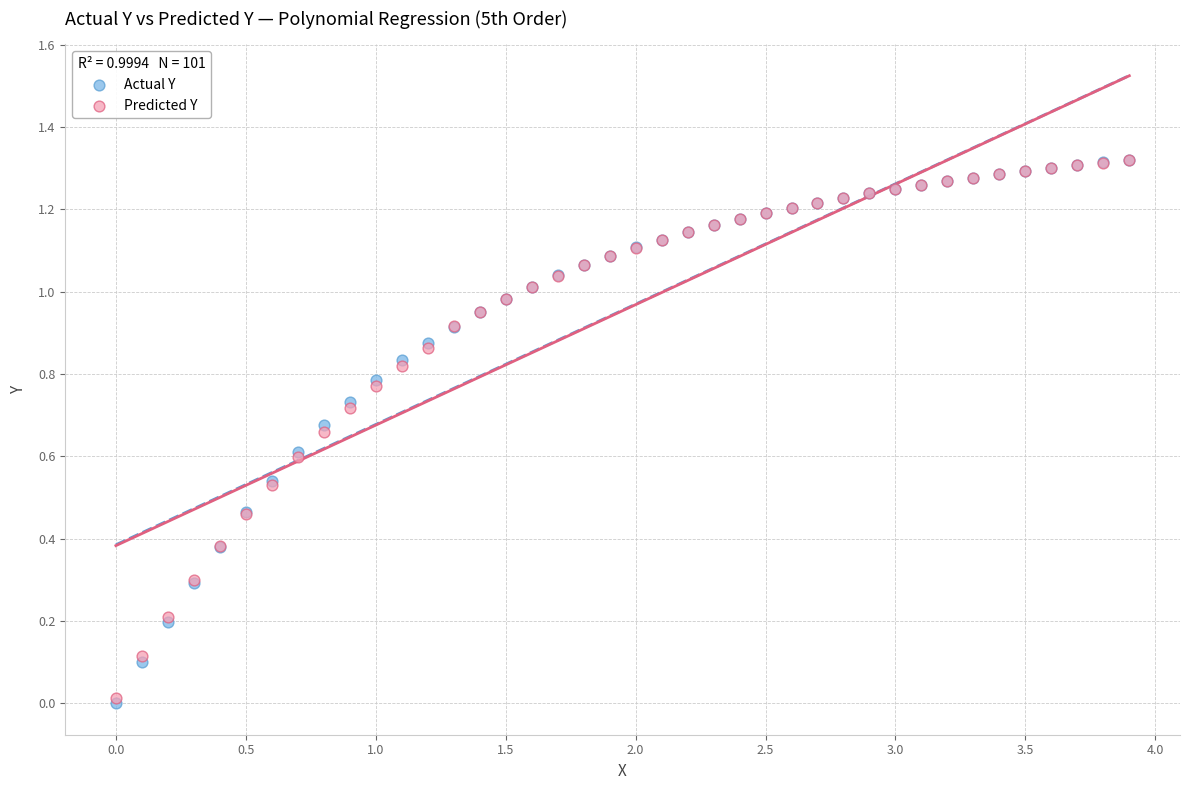

What are all the series names shown in the legend?

Actual Y, Predicted Y